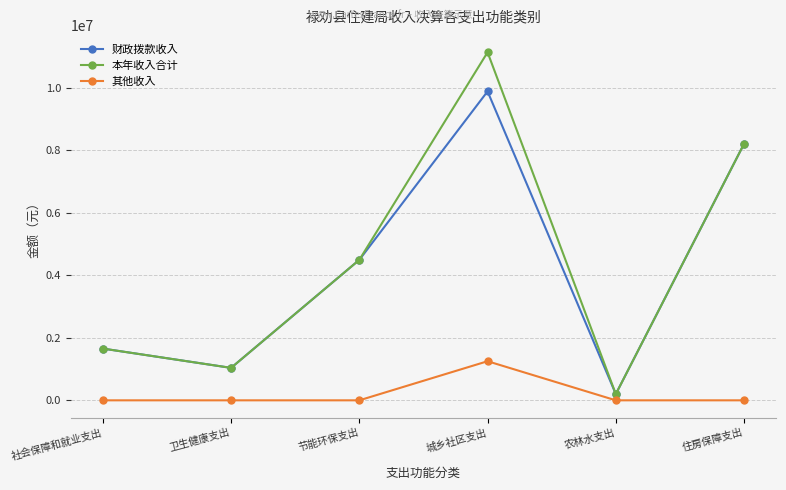

The value of 其他收入 at 节能环保支出 is 709744.0. True or false?

False